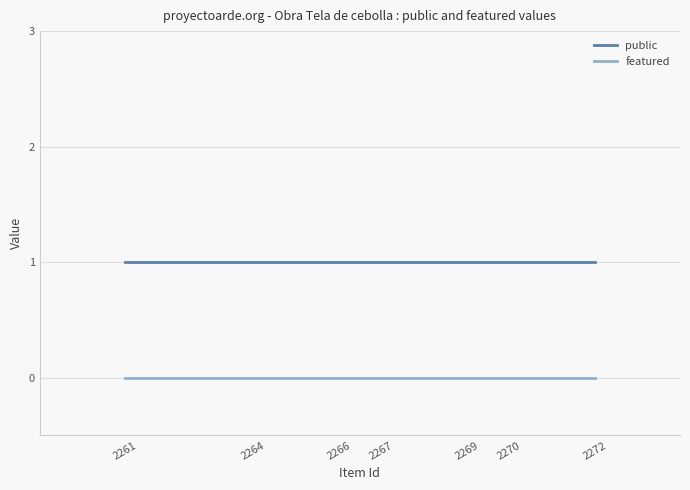

True or false: public and featured cross at least once.

False